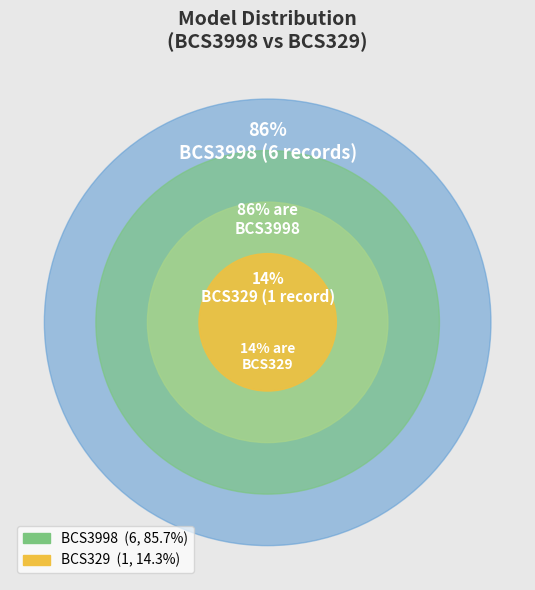

The BCS329 slice represents 22% of the pie. True or false?

False